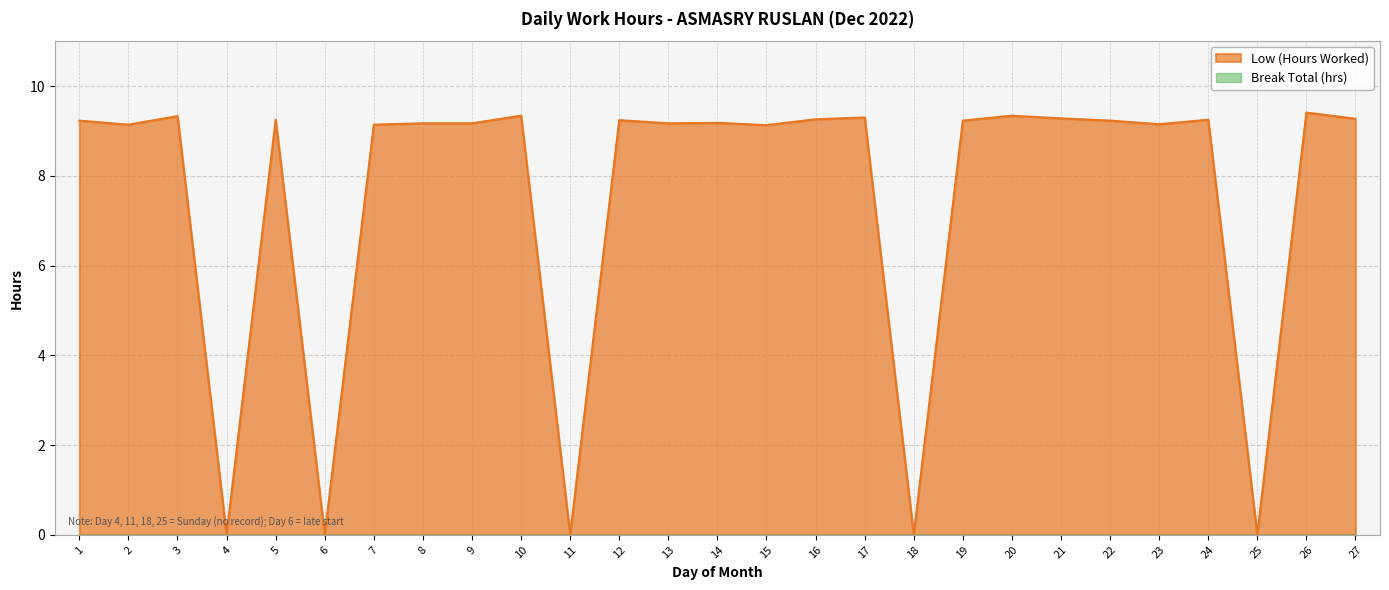

How many data points does each series have?

27